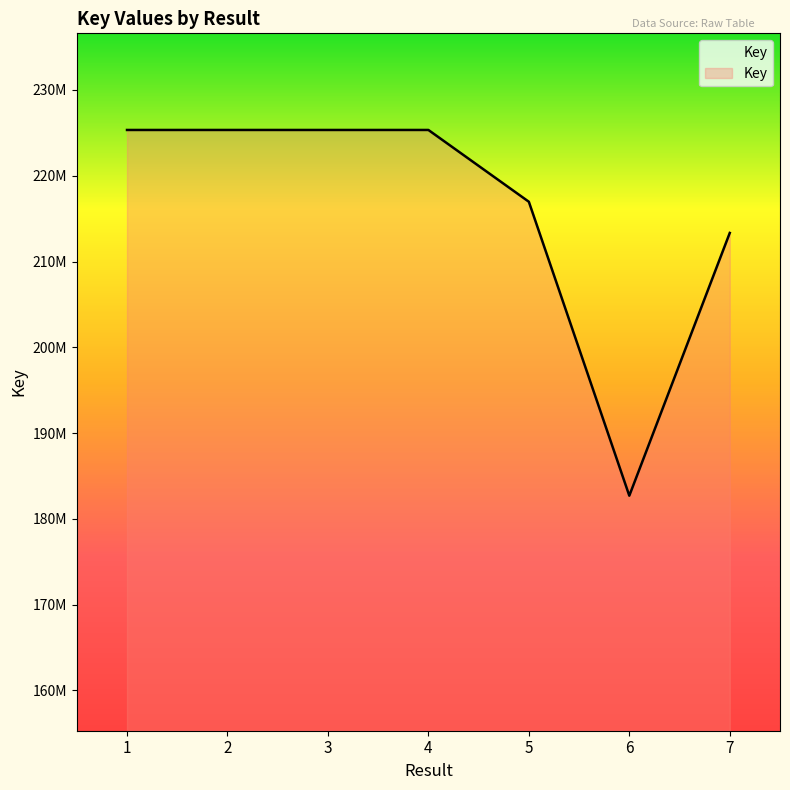

Is this an area chart (filled region under the line)?

Yes